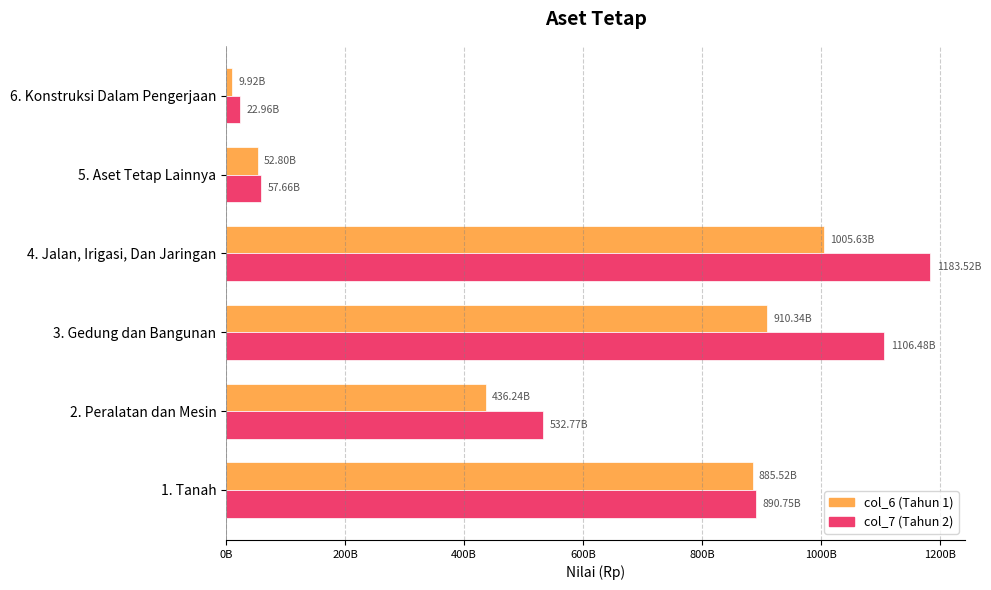

What are all the series names shown in the legend?

col_6 (Tahun 1), col_7 (Tahun 2)